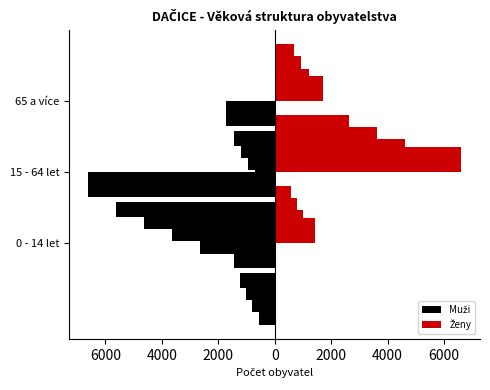

Which series has the widest spread of values?

Muži